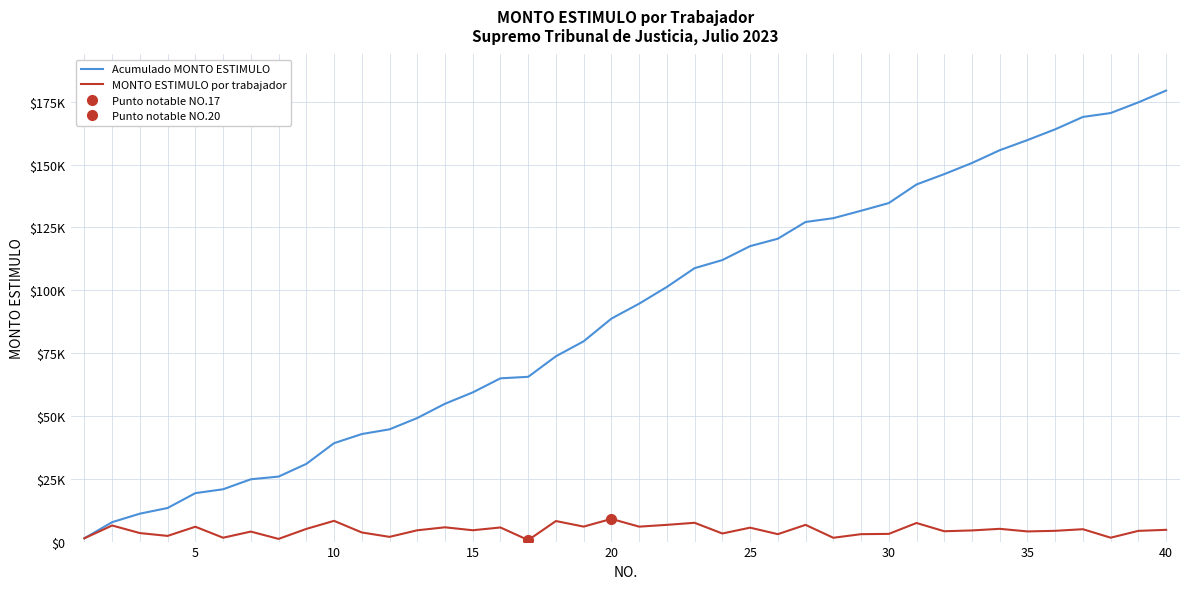

True or false: MONTO ESTIMULO por trabajador has a value of 5944.4 at 20.

True